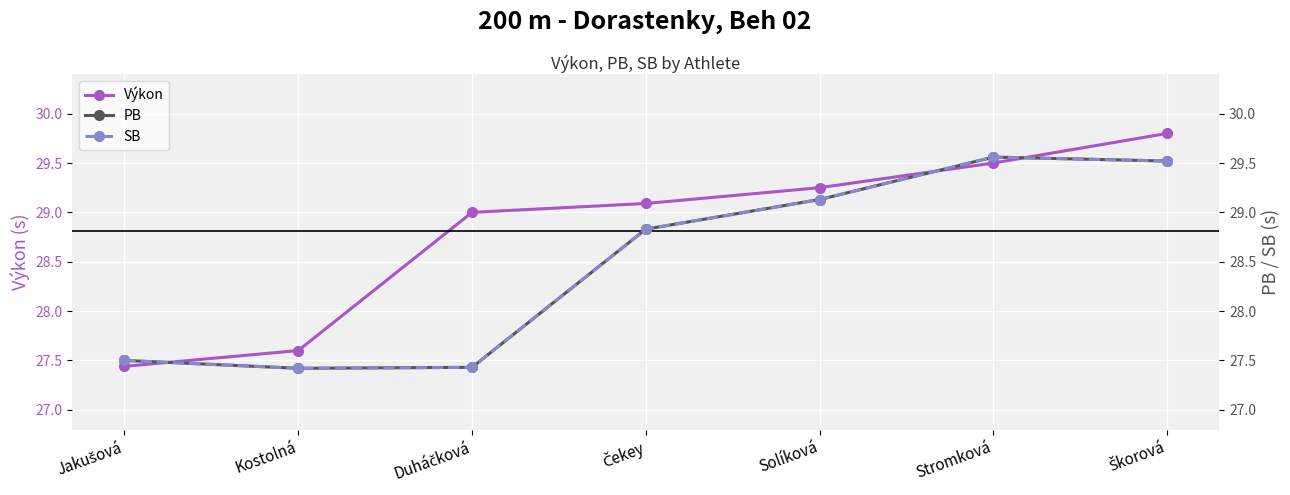

What is the sum of the PB values at Čekey and Jakušová?

56.3